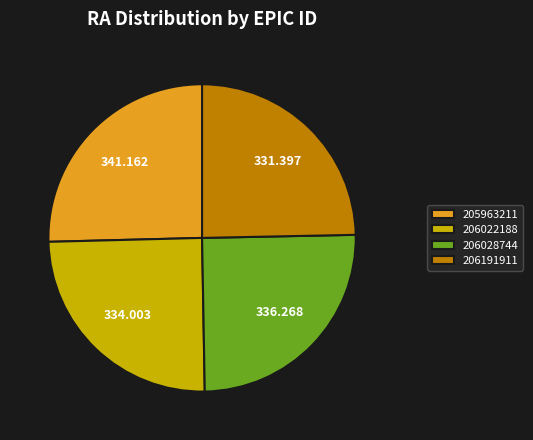

Does 206022188 account for over 50% of the chart?

No